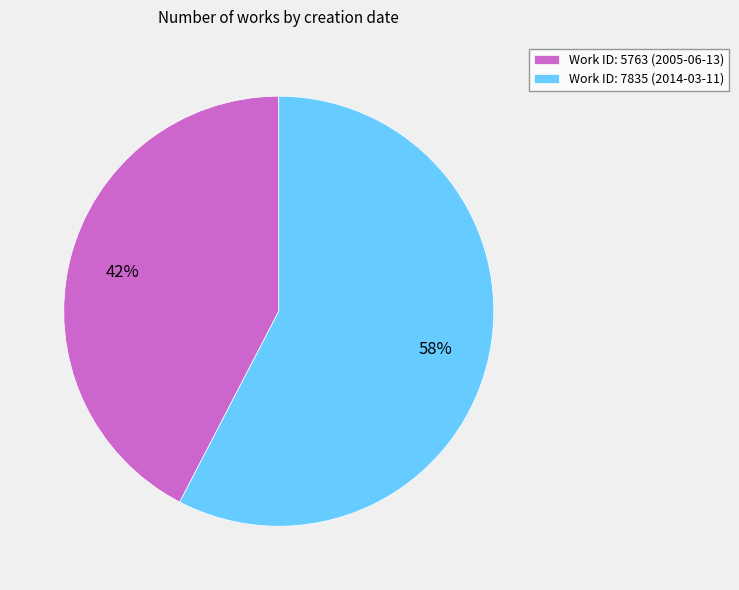

Which category has the biggest portion of the pie?

Work ID: 7835 (2014-03-11)